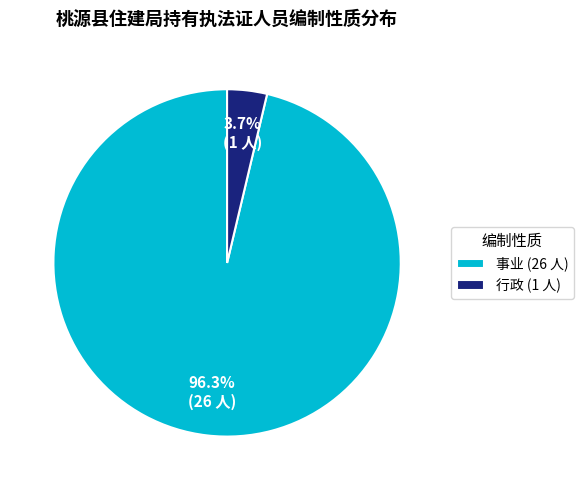

Is there a majority slice in this chart?

Yes